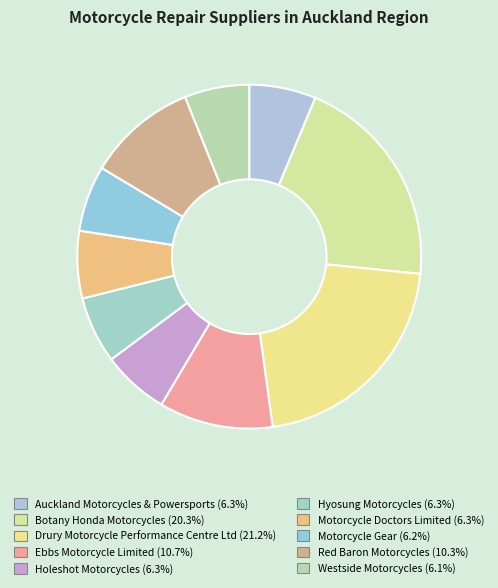

Count the number of slices in the pie.

10